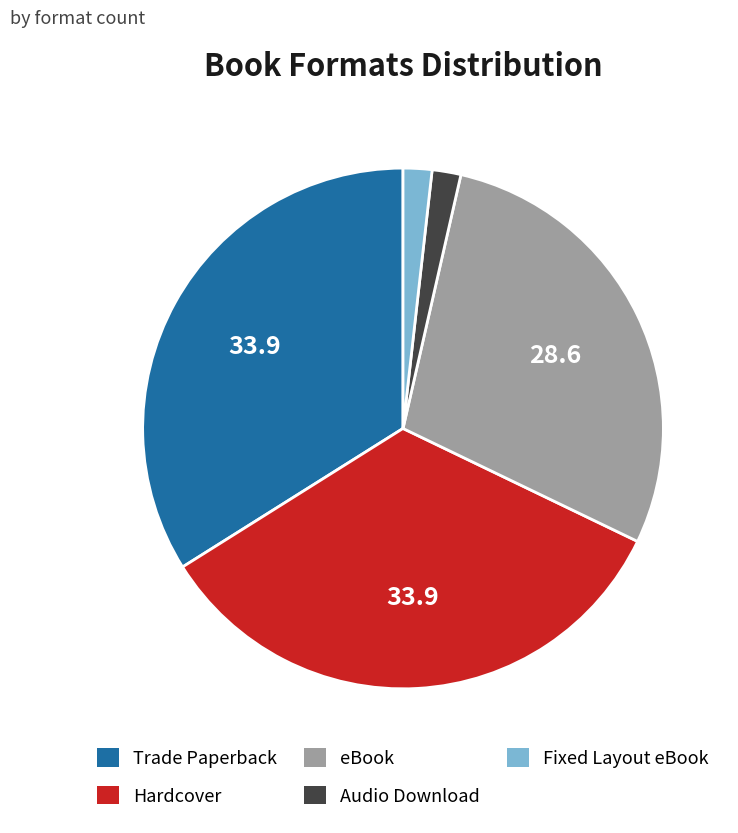

Which has a higher value, eBook or Trade Paperback?

Trade Paperback